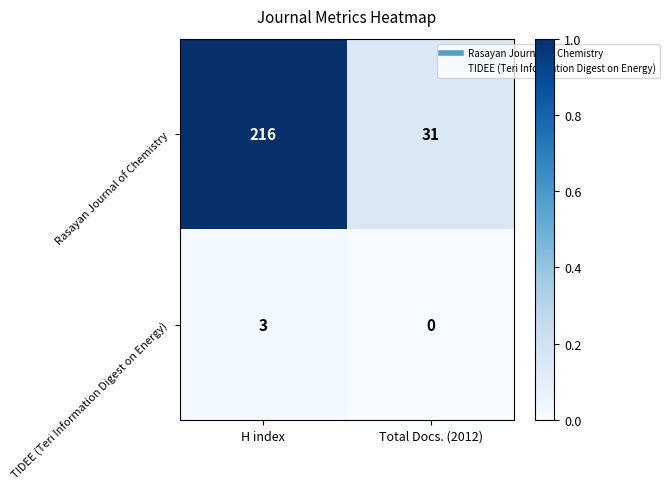

Rank the series by their maximum value, from highest to lowest.

Rasayan Journal of Chemistry, TIDEE (Teri Information Digest on Energy)